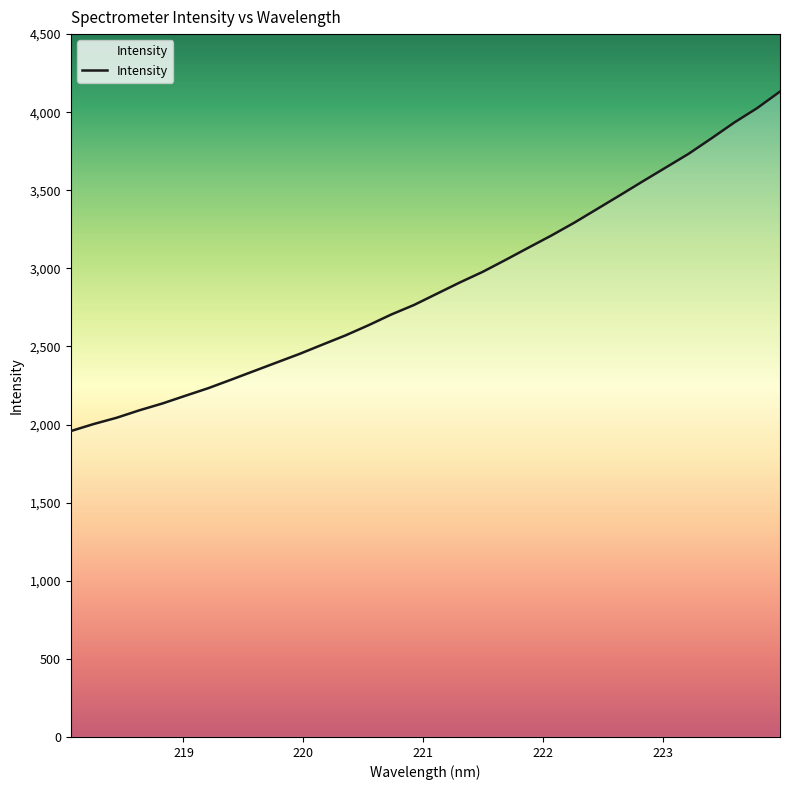

What is the maximum value shown in the chart?

4132.2